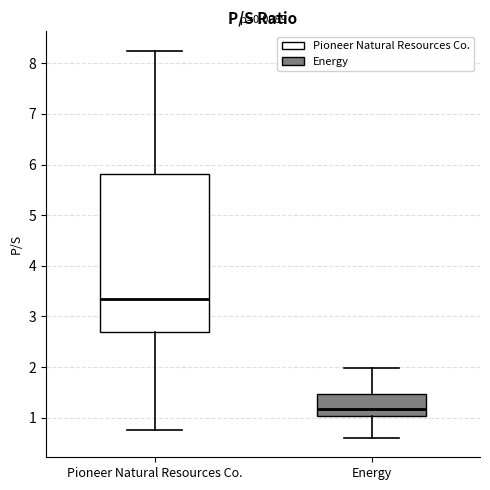

Reading left to right, transcribe this box plot: for each box, give where its median line is, the range the box spans, and where its two whiskers end, as read against the y-axis. The values are not printed on the chart, so give them approximately, as read against the axis.

Pioneer Natural Resources Co.: median 3.4, box 2.7 to 5.8, whiskers 0.8 to 8.3
Energy: median 1.2, box 1.0 to 1.5, whiskers 0.6 to 2.0